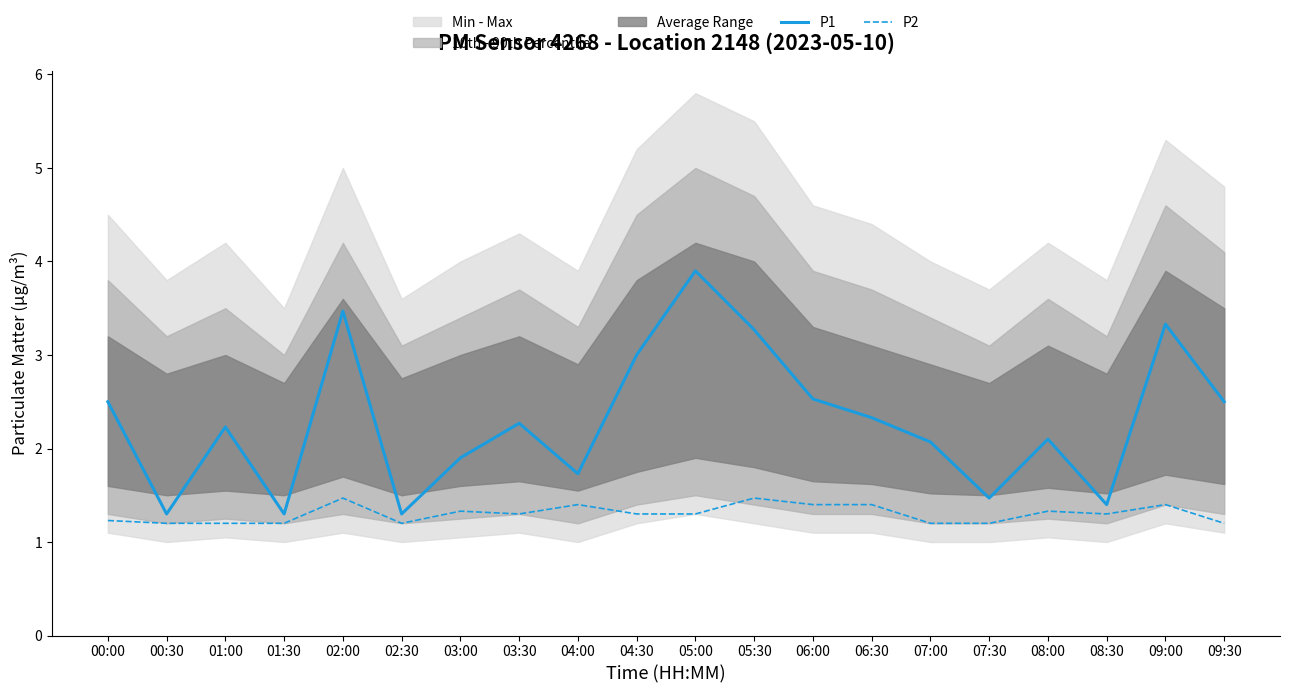

In P1, how many points are higher than both neighbors (excluding endpoints)?

6